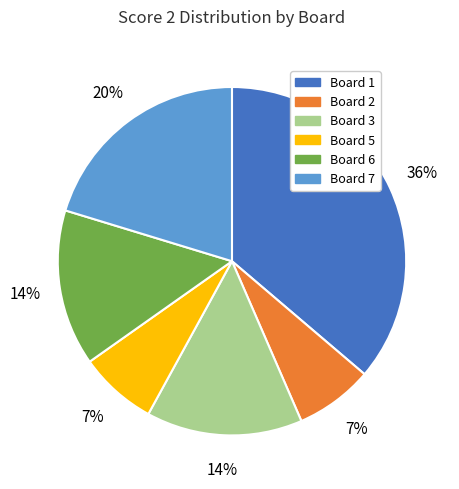

Is there a majority slice in this chart?

No